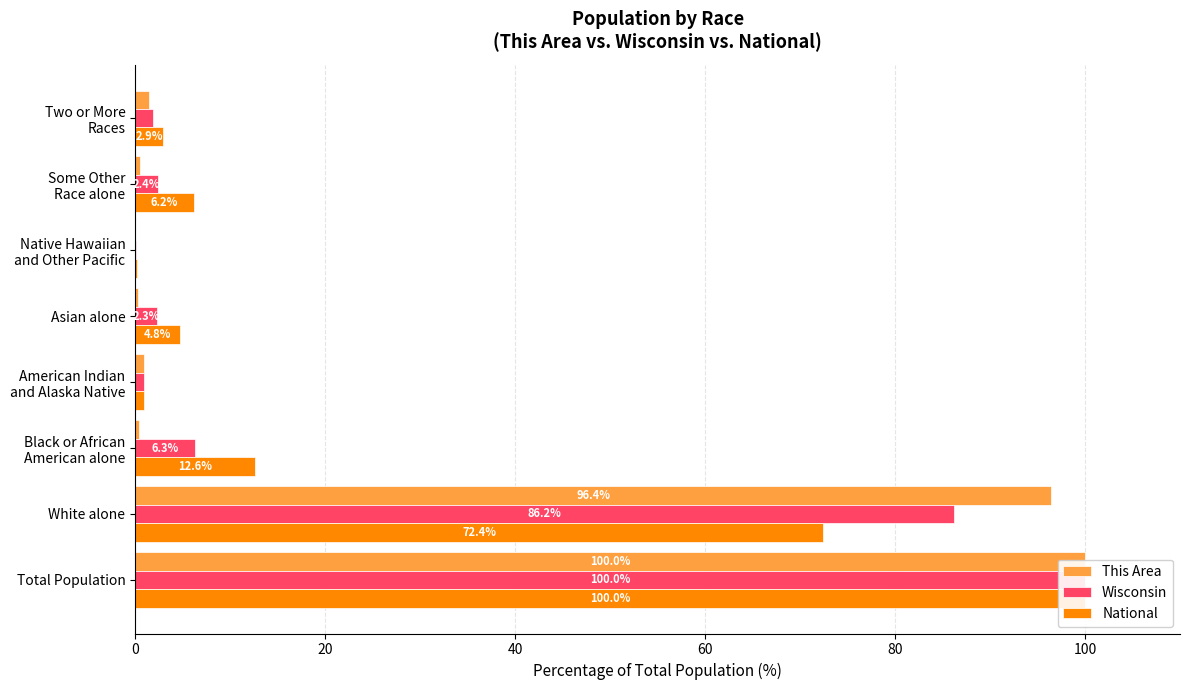

Rank the series by their maximum value, from highest to lowest.

This Area, Wisconsin, National